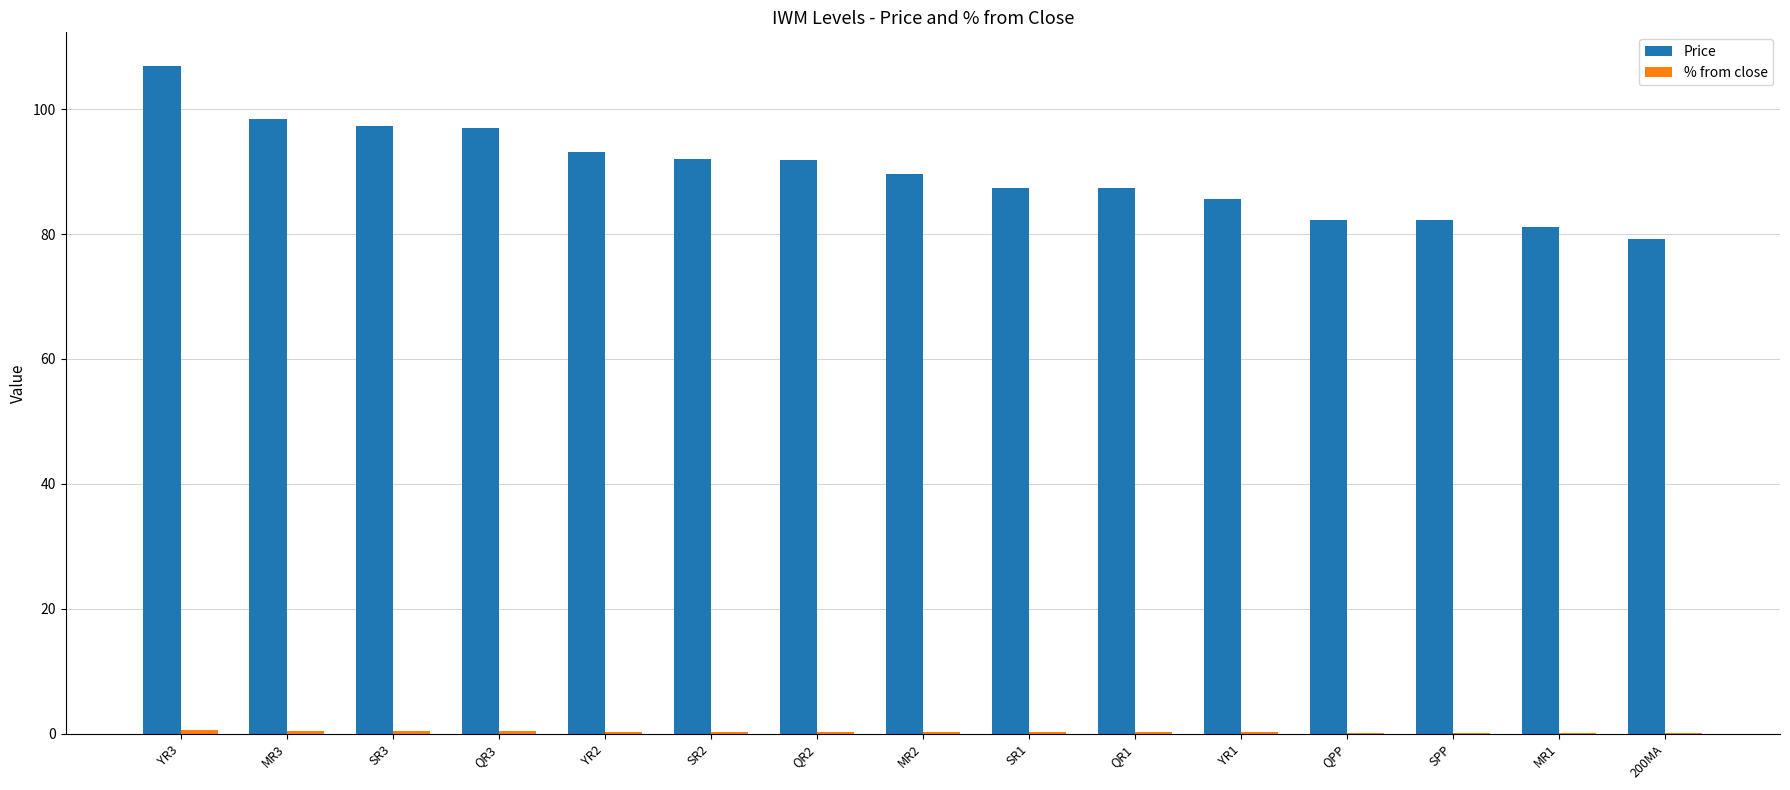

Does the chart contain stacked bars?

No